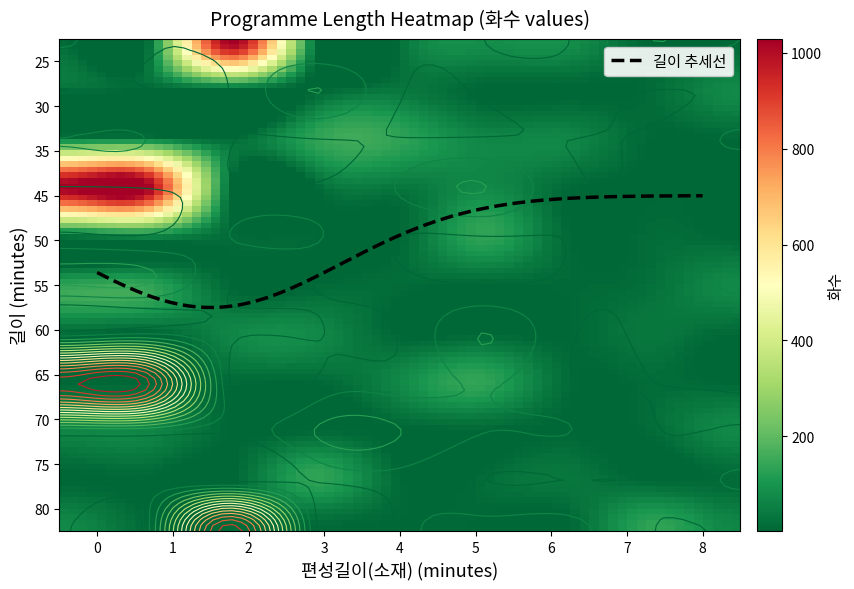

Where is 35 nearest to the value 70?

5